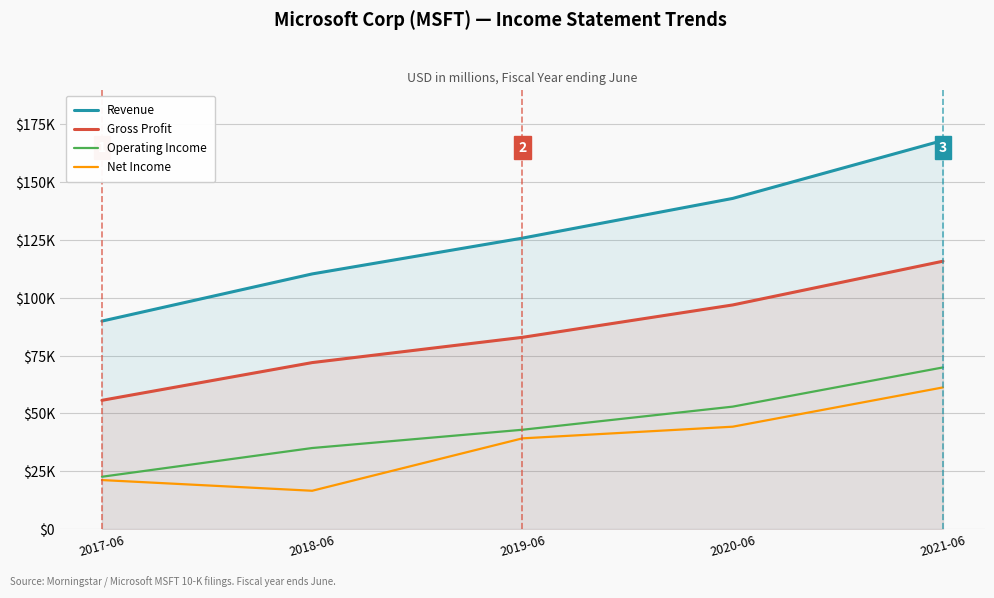

At which category is the sum across all series the highest?

2021-06